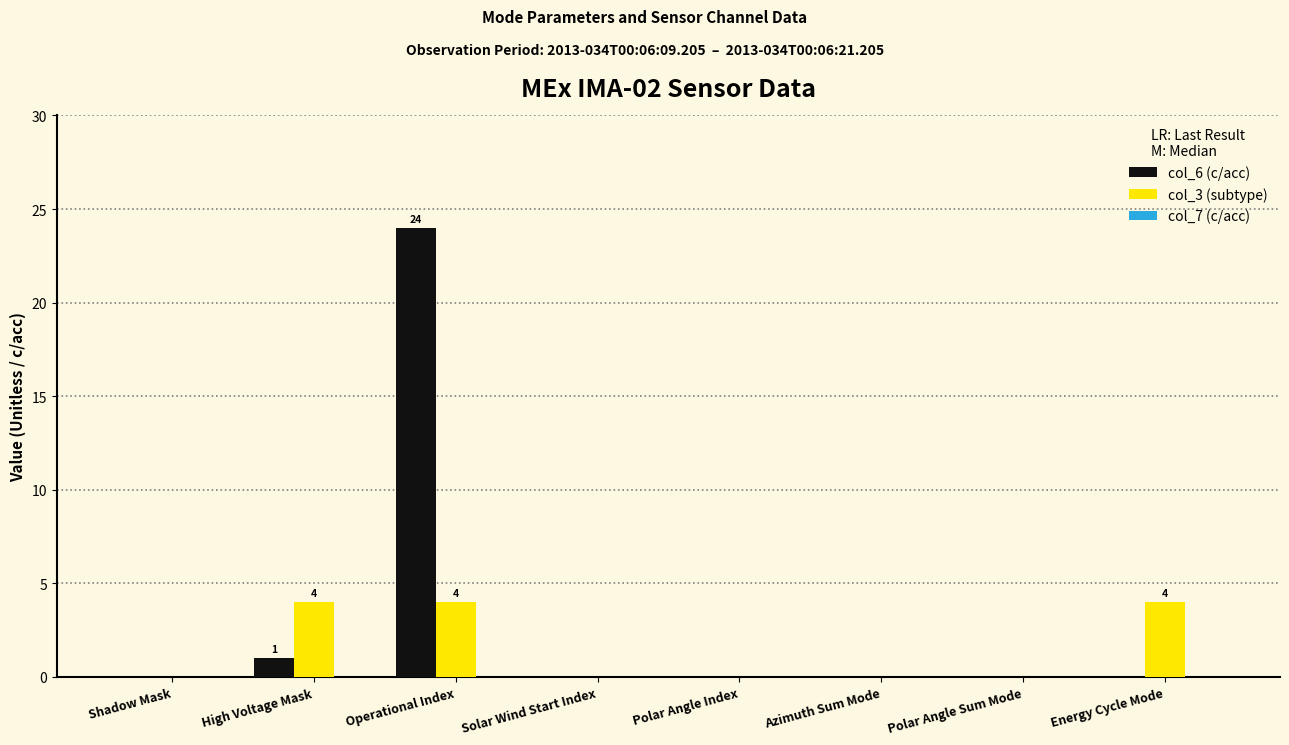

What is the maximum value shown in the chart?

24